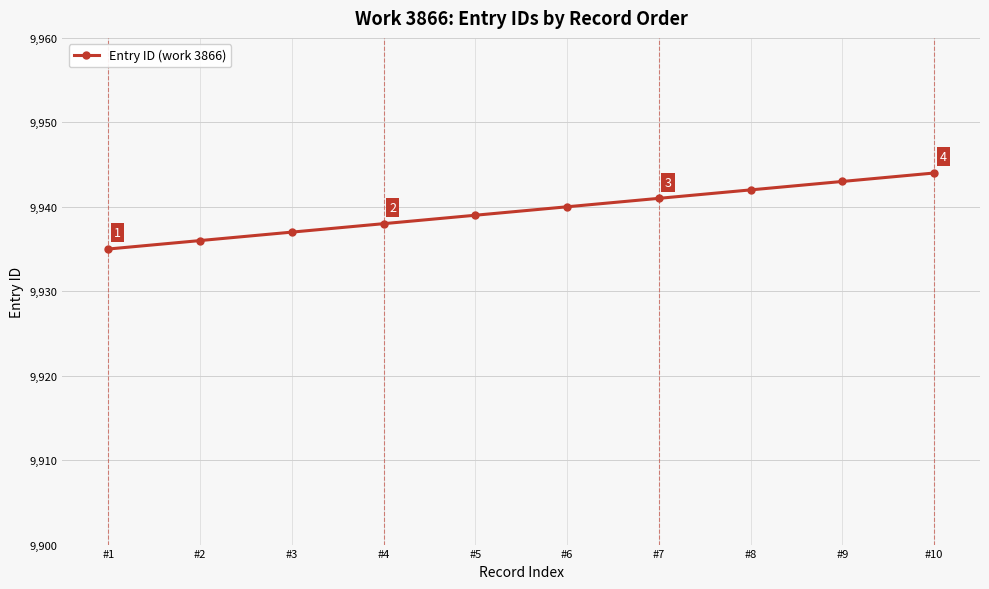

List the labels in order of value, smallest first.

#1, #2, #3, #4, #5, #6, #7, #8, #9, #10